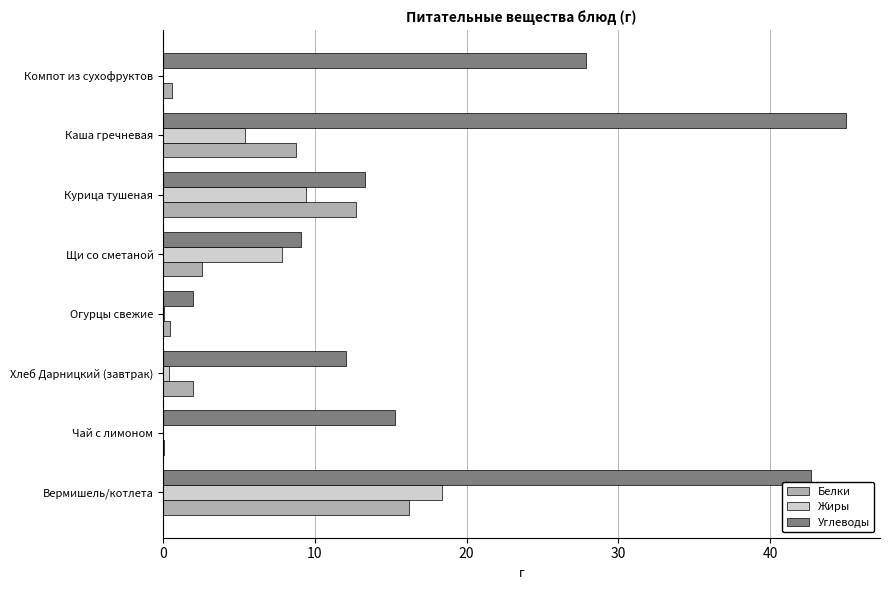

What is the approximate value of Белки at Курица тушеная?

12.7